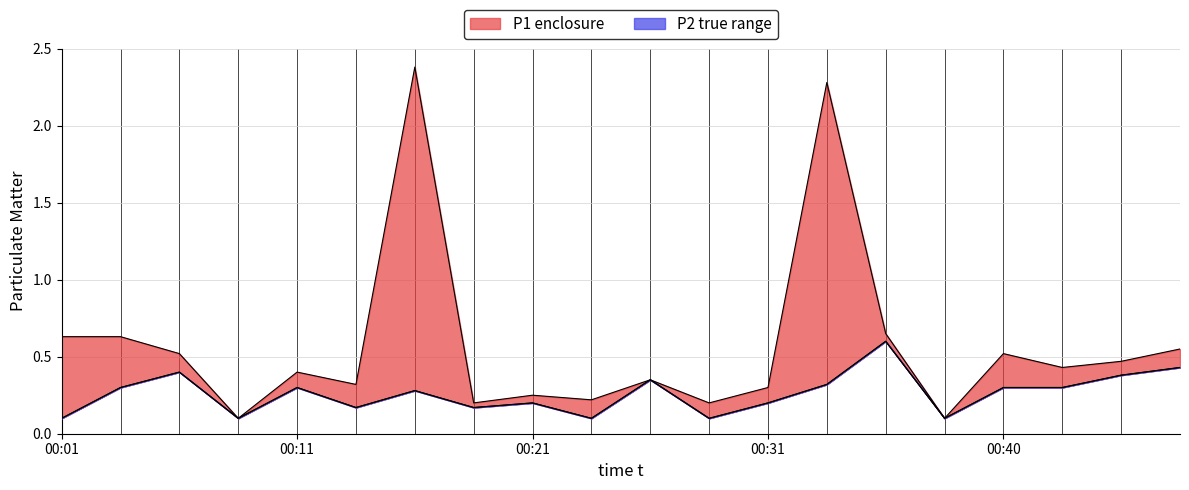

At how many categories does at least one series exceed 0?

20